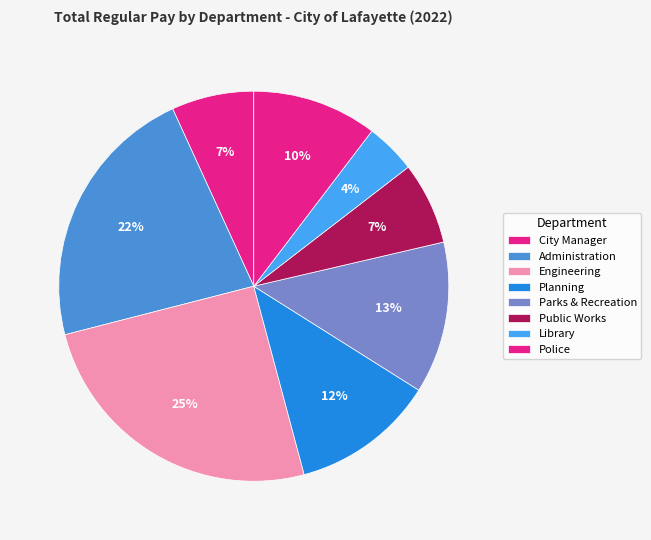

Count the number of slices in the pie.

8